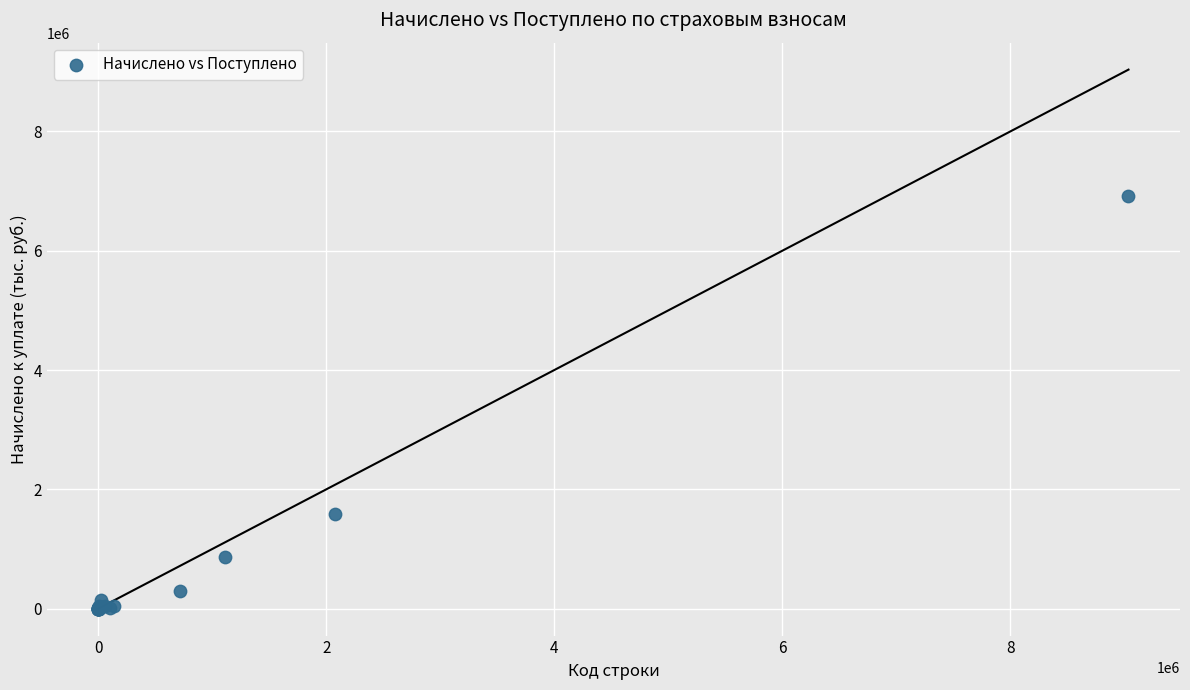

What Y value in the scatter plot is closest to 3457118?

1582002